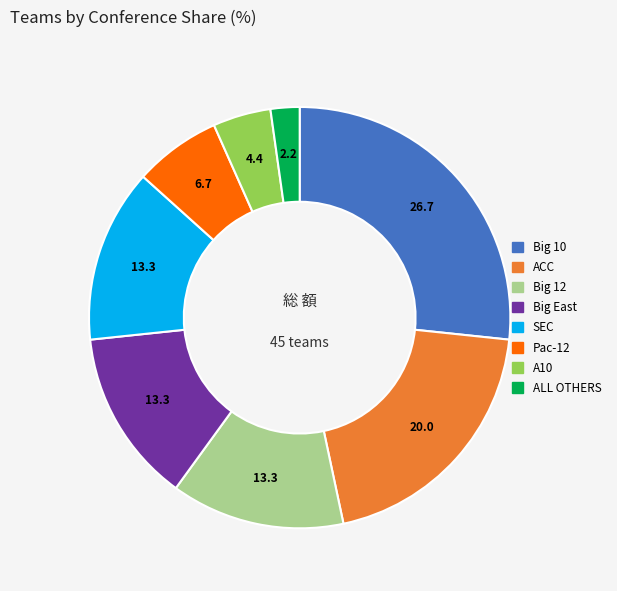

Combined, do ACC and Big 12 account for over 50%?

No